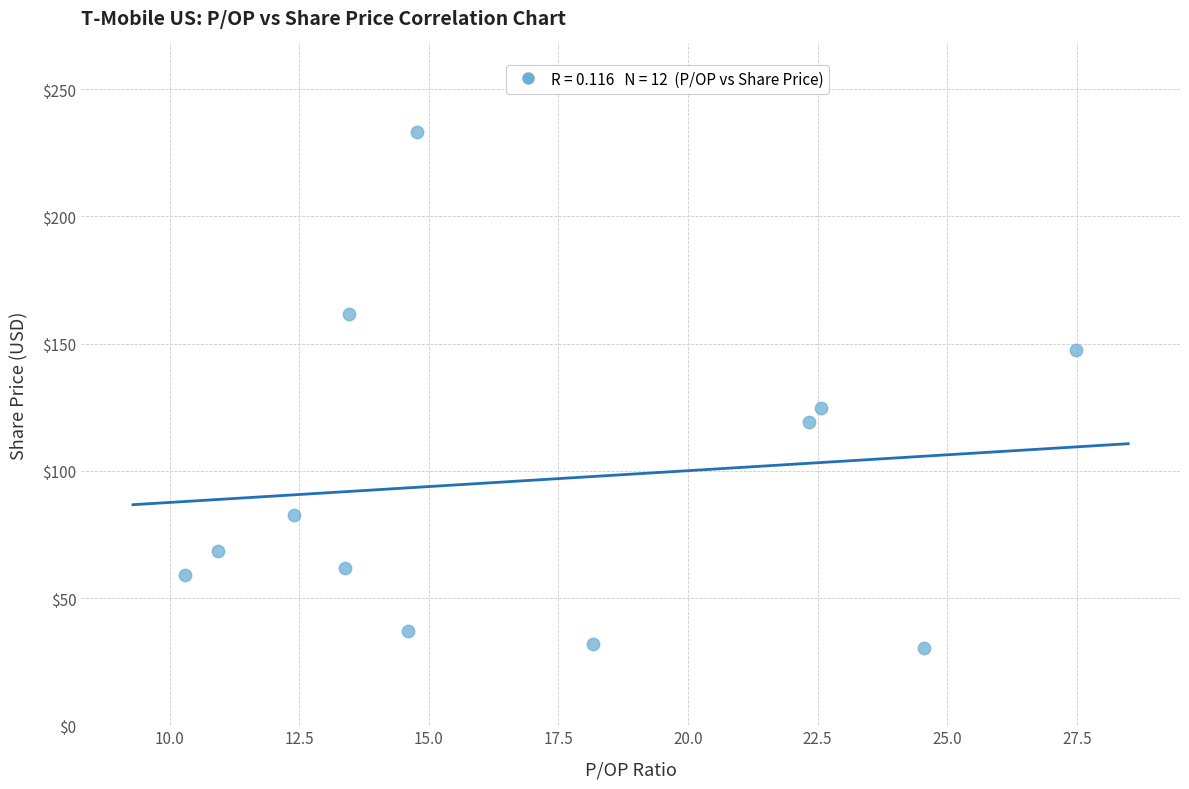

What Y value in the scatter plot is closest to 131?

124.5